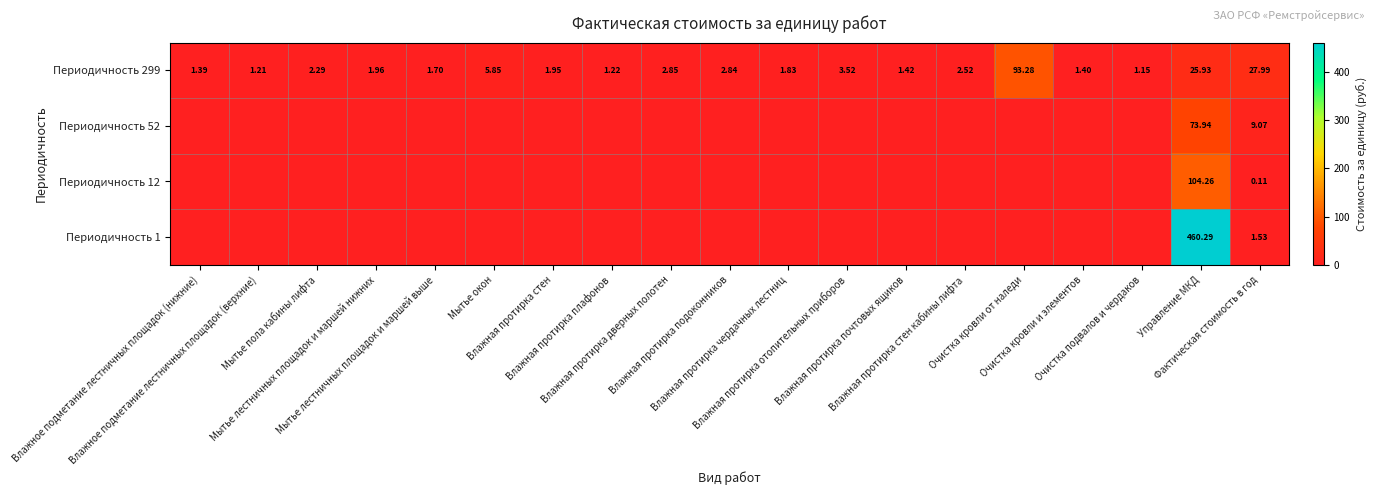

Rank the series at Влажная протирка отопительных приборов from highest to lowest value.

Периодичность 299, Периодичность 52, Периодичность 12, Периодичность 1